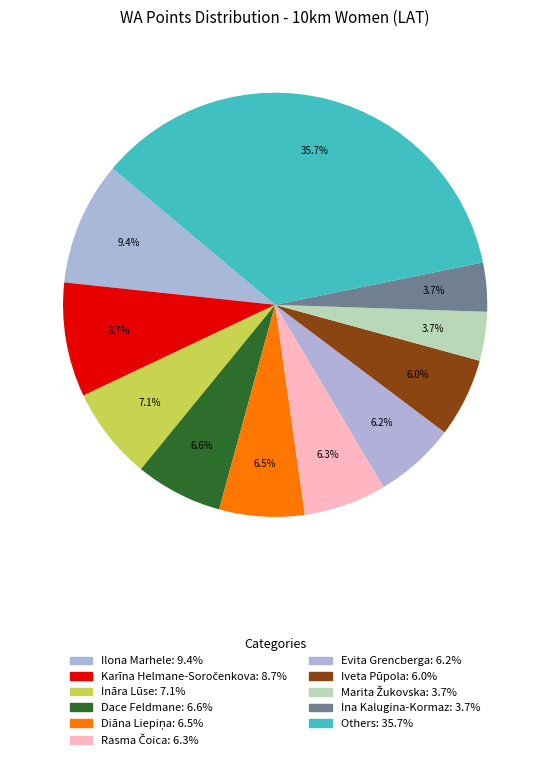

Count the number of slices in the pie.

11